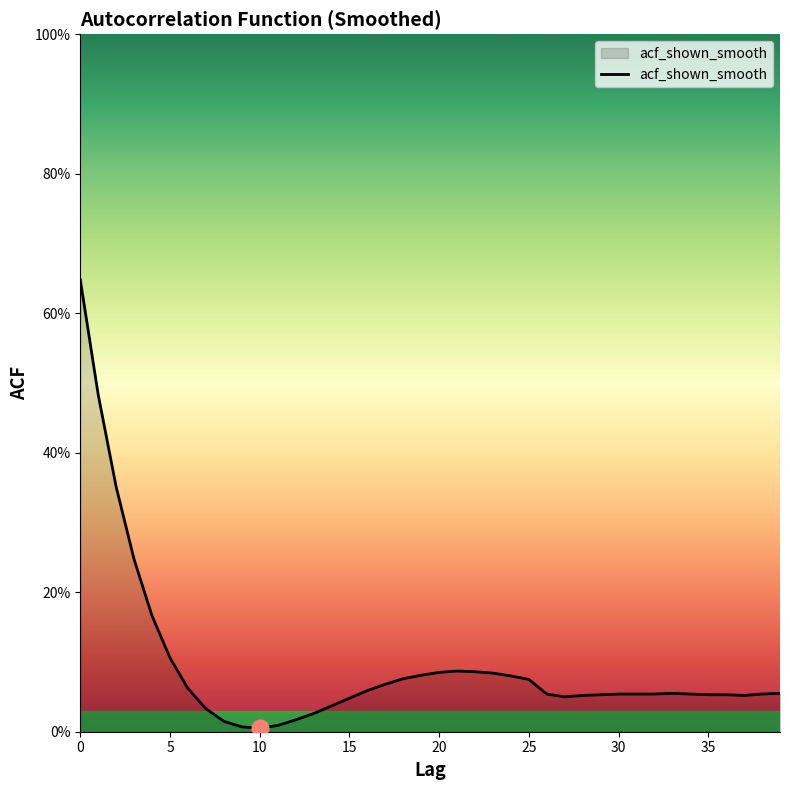

Does the chart display data point markers on the line(s)?

No